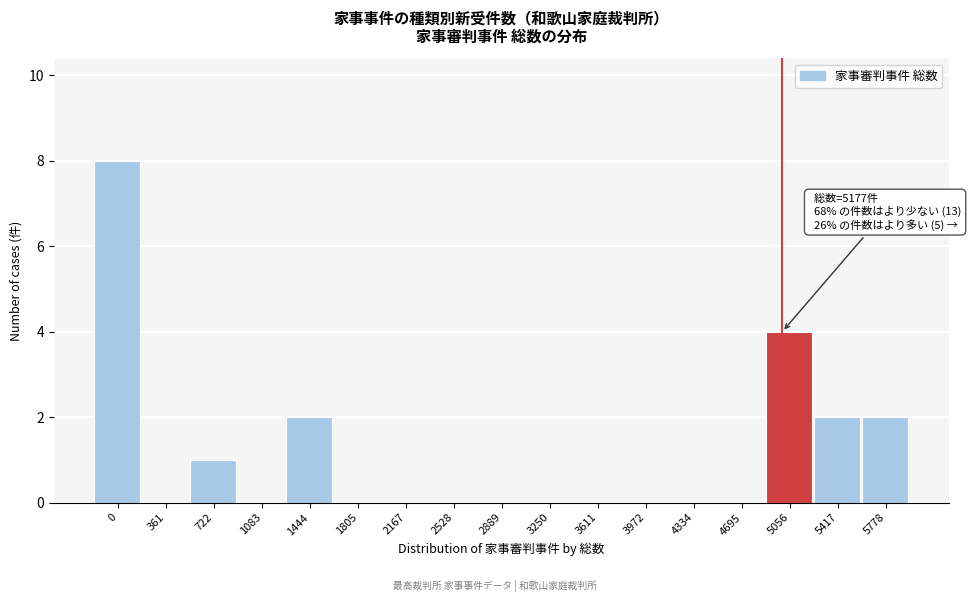

Reading left to right, list all the values displayed in this chart.

0=8	361=0	722=1	1083=0	1444=2	1805=0	2167=0	2528=0	2889=0	3250=0	3611=0	3972=0	4334=0	4695=0	5056=4	5417=2	5778=2